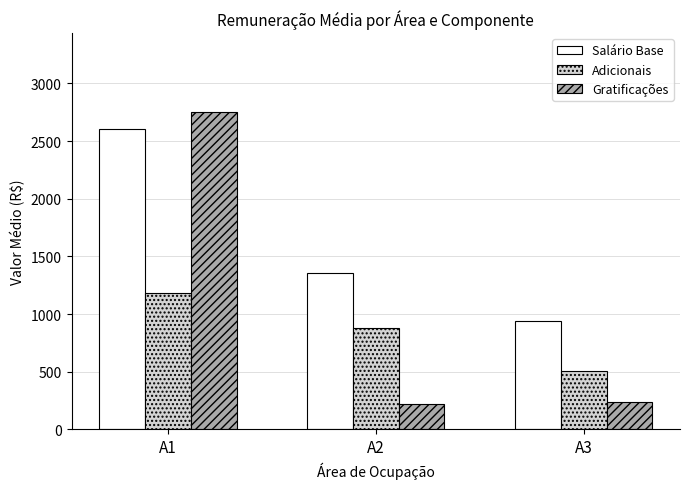

What is the minimum value for Salário Base?

940.8